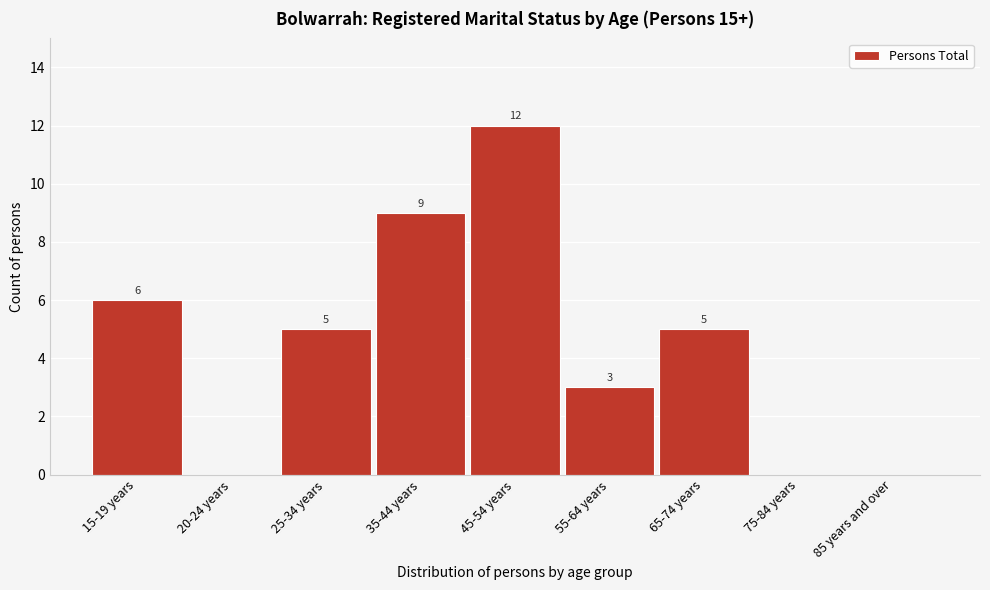

Reading left to right, extract all data points from this chart.

15-19 years=6	20-24 years=0	25-34 years=5	35-44 years=9	45-54 years=12	55-64 years=3	65-74 years=5	75-84 years=0	85 years and over=0